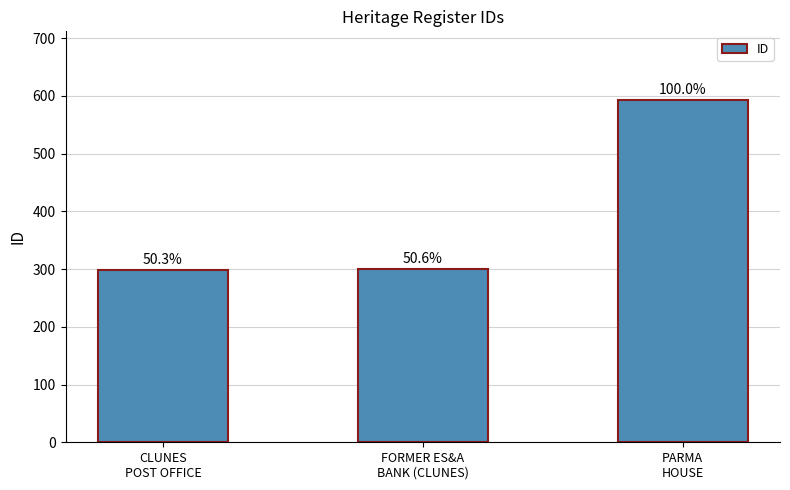

What is the value of the 1st bar from the left?

298